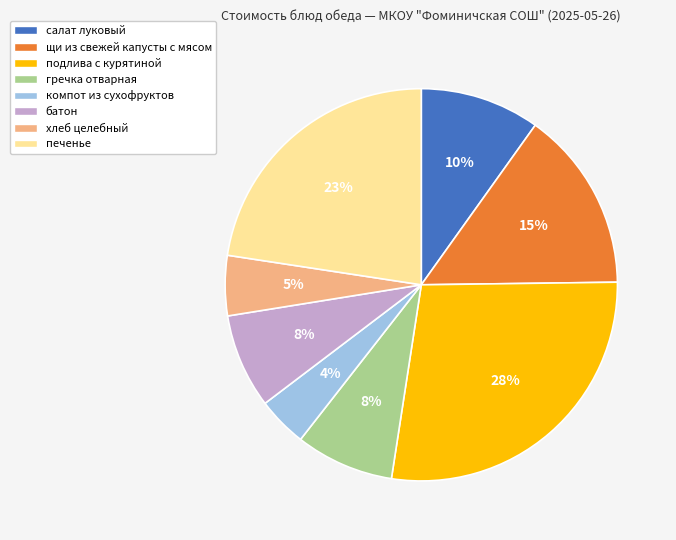

How many slices are in this pie chart?

8